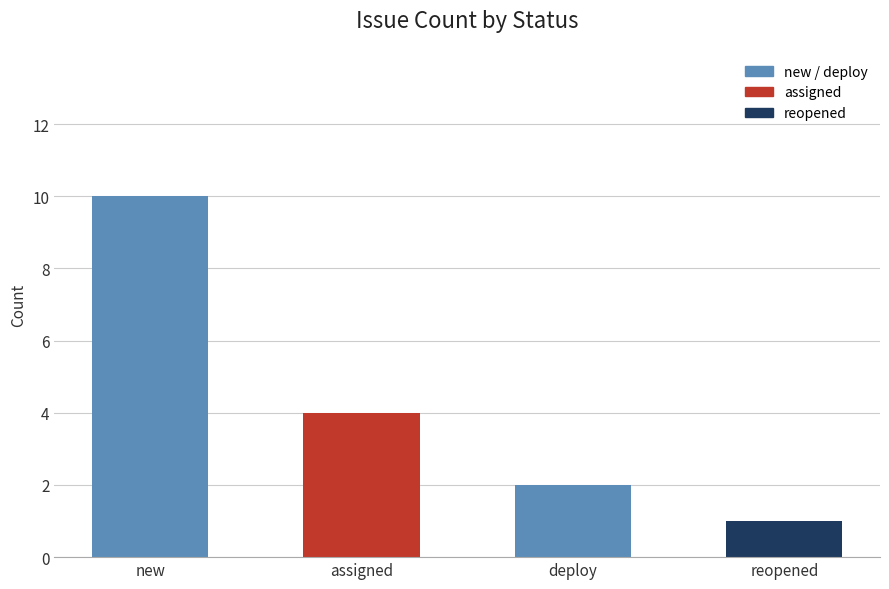

What is the sum of all values?

17